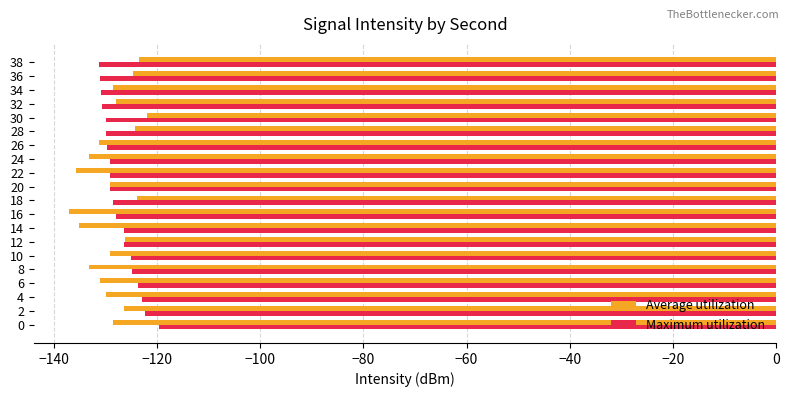

How many data points does each series have?

20